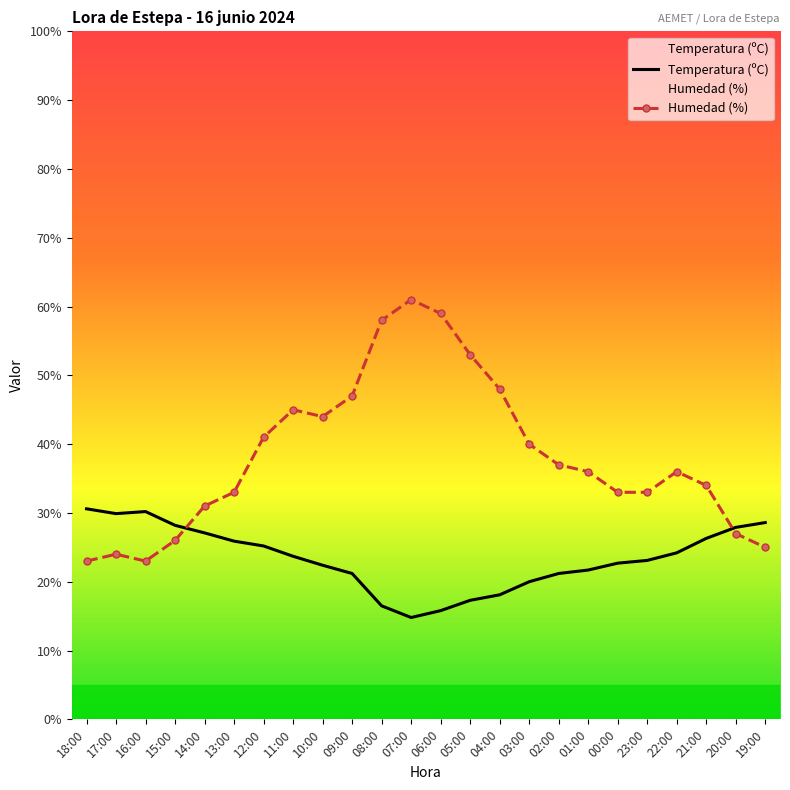

What is the label of the 6th point from the right?

00:00